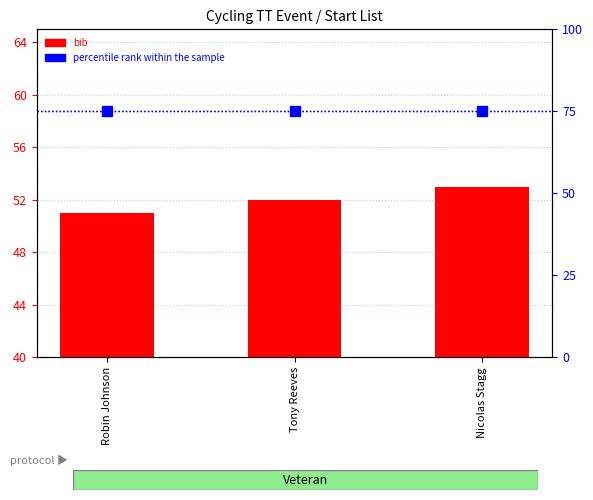

Which series changed the most between Tony Reeves and Nicolas Stagg?

bib